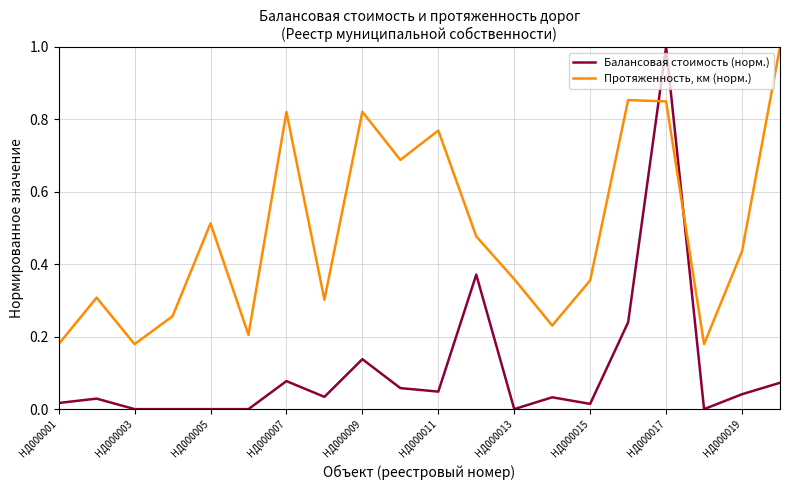

Which series ends up on top after the final intersection of Протяженность, км (норм.) and Балансовая стоимость (норм.)?

Протяженность, км (норм.)